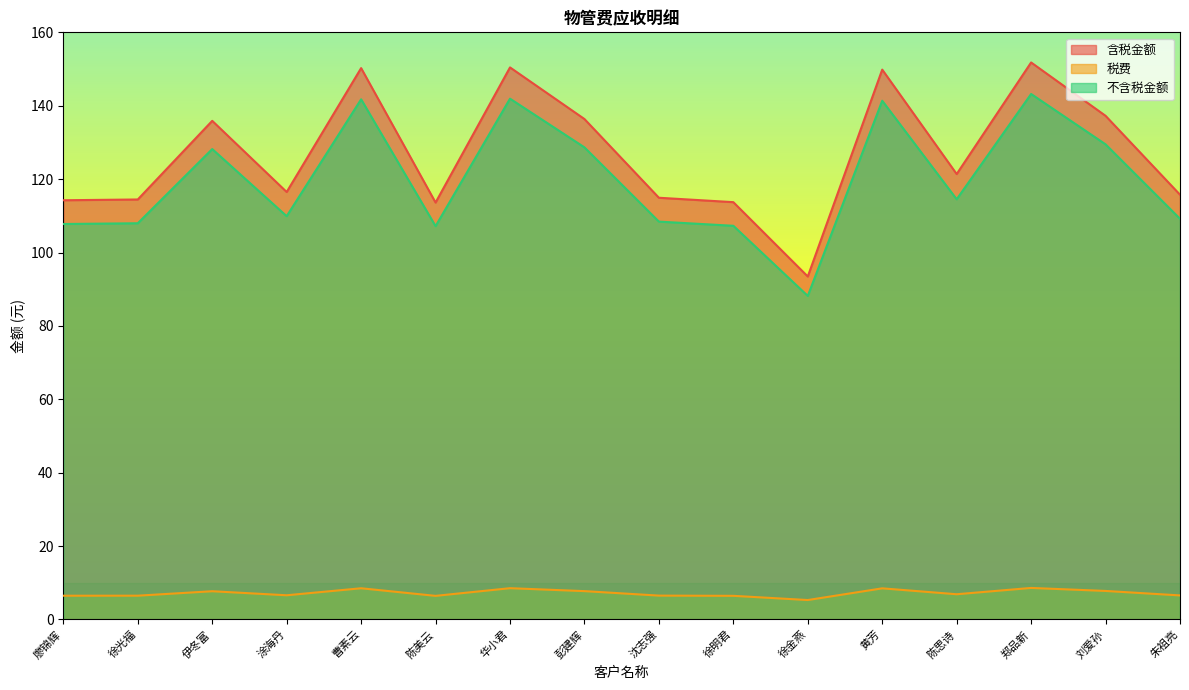

Where is the first local minimum for 含税金额?

涂海丹